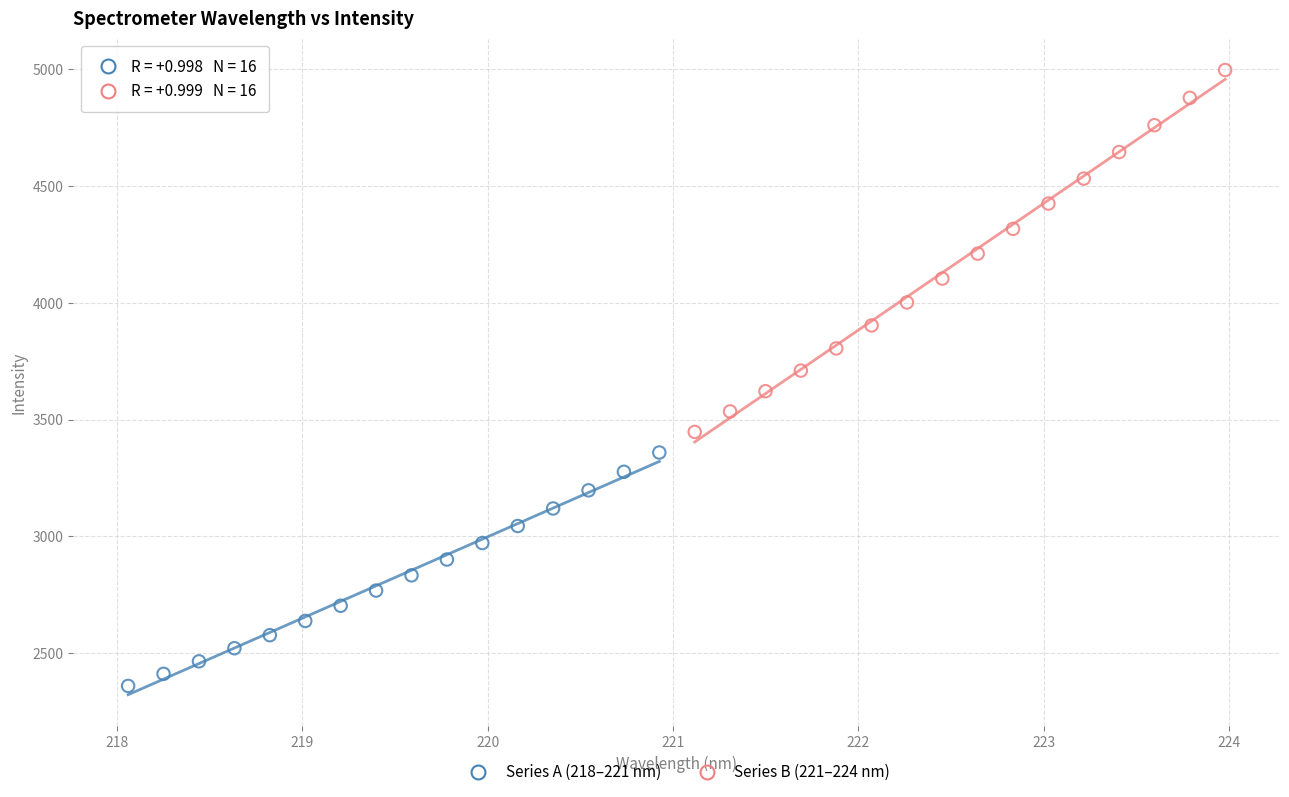

Which series has the widest spread of Y values?

Series B (221–224 nm)